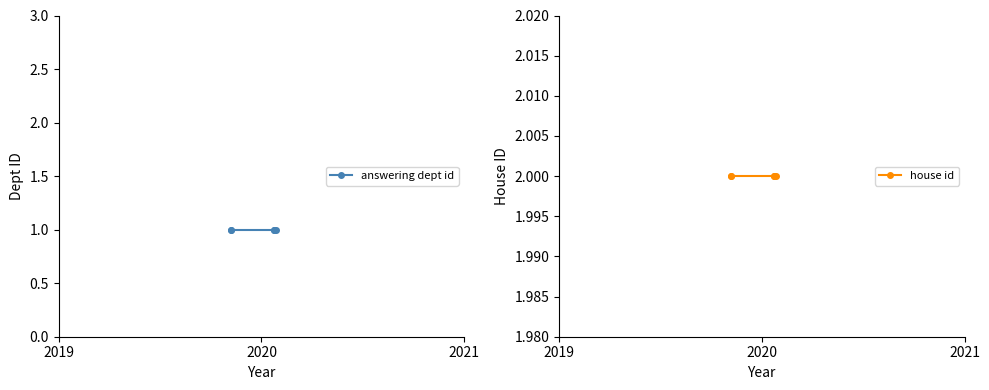

Does the chart have visible grid lines?

No